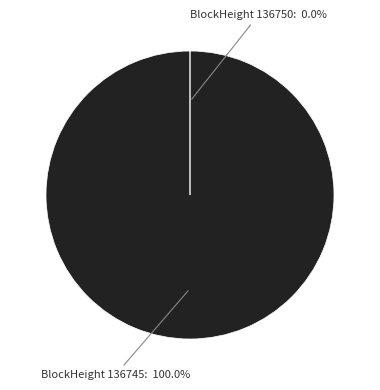

Which category has the biggest portion of the pie?

136745